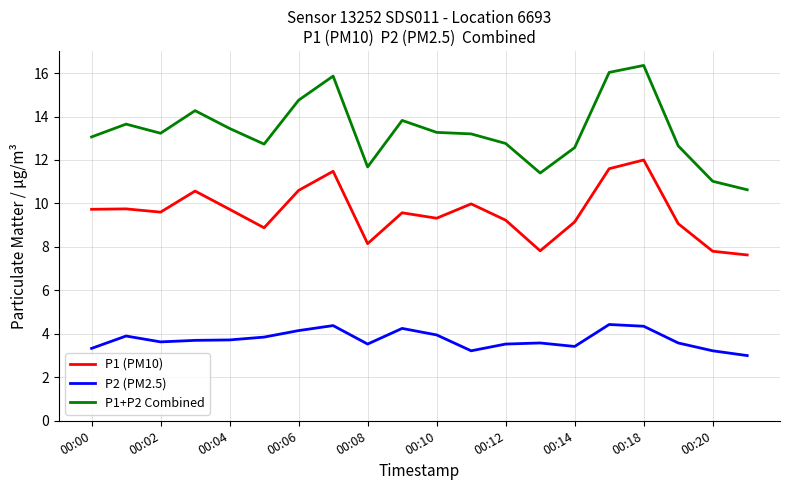

Which series has the largest total across all categories?

P1+P2 Combined